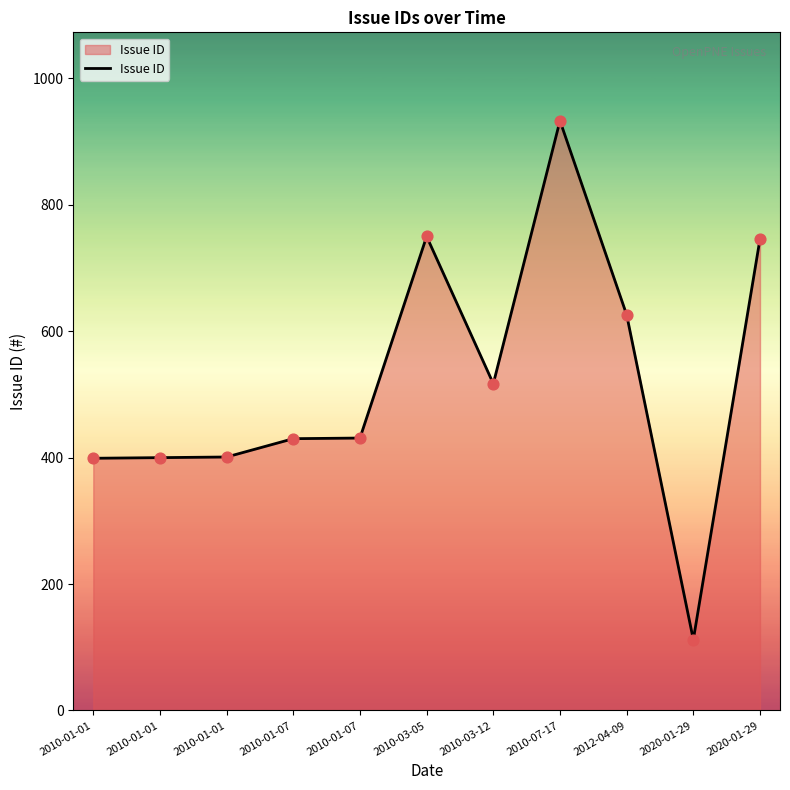

What is the ratio of the value at 2020-01-29 to the value at 2010-01-01?

1.9